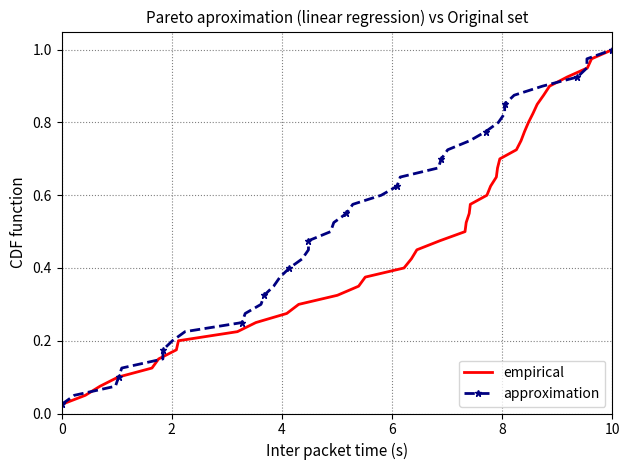

At 4, list the series in order from smallest to largest.

empirical, approximation